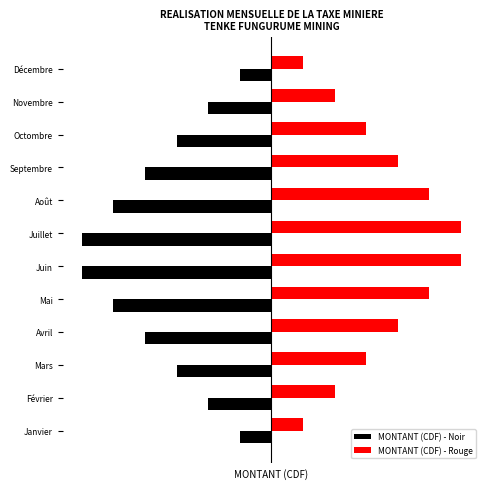

Count the MONTANT (CDF) - Rouge values in the range 2 to 5.

8